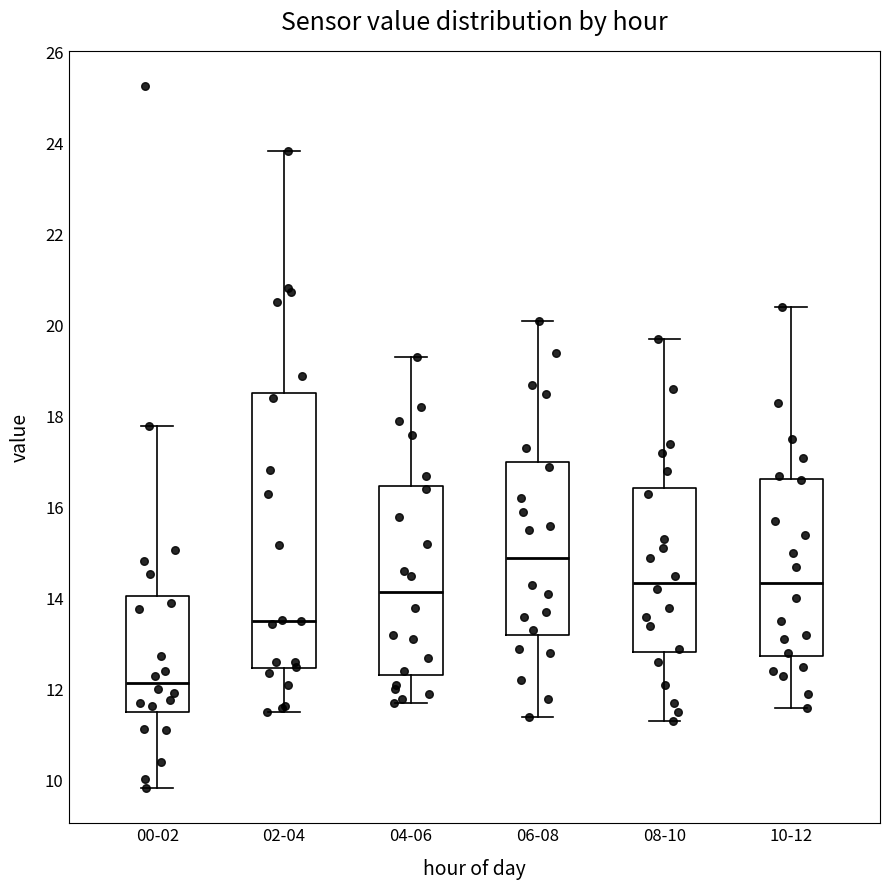

Which box is the tallest, from its lower edge to its upper edge?

02-04